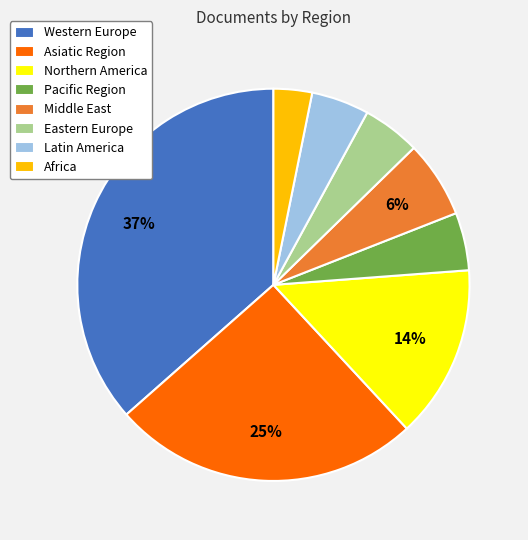

Is it true that Pacific Region is 5% of the pie?

True